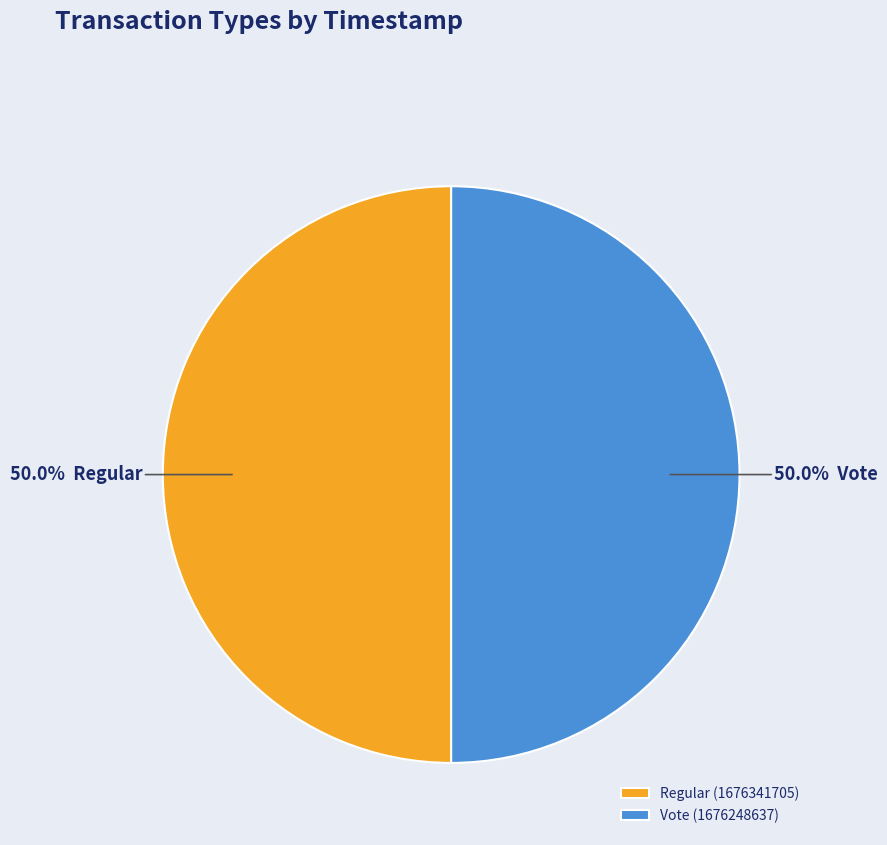

Is it true that Regular is 38% of the pie?

False